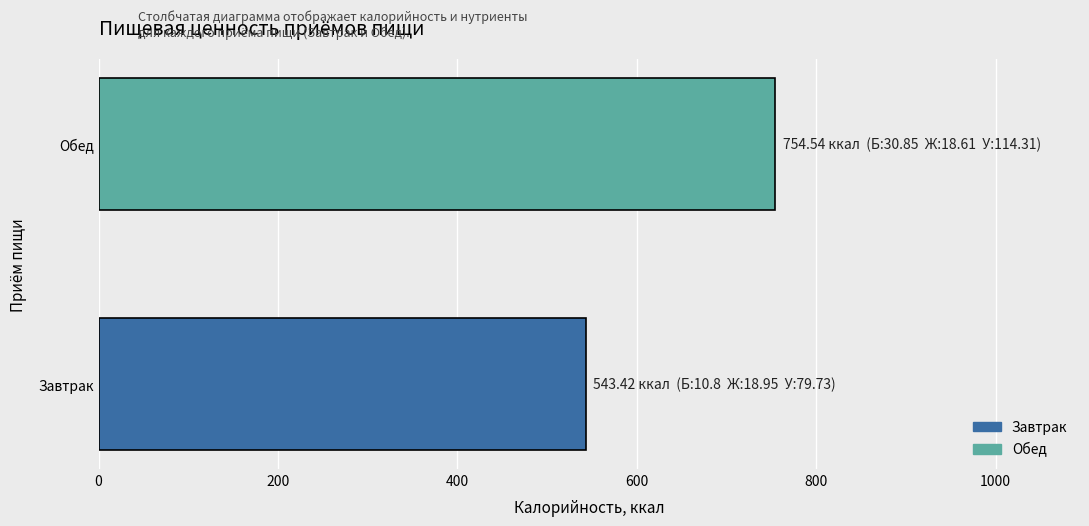

What is the sum of all values?

1298.0